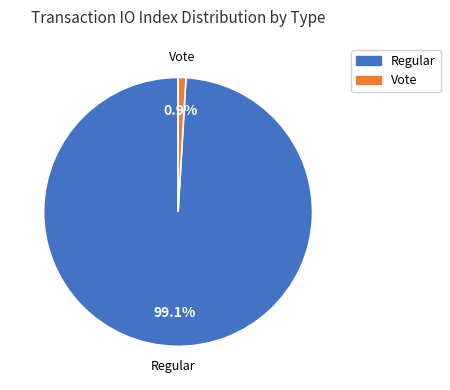

Is there a majority slice in this chart?

Yes